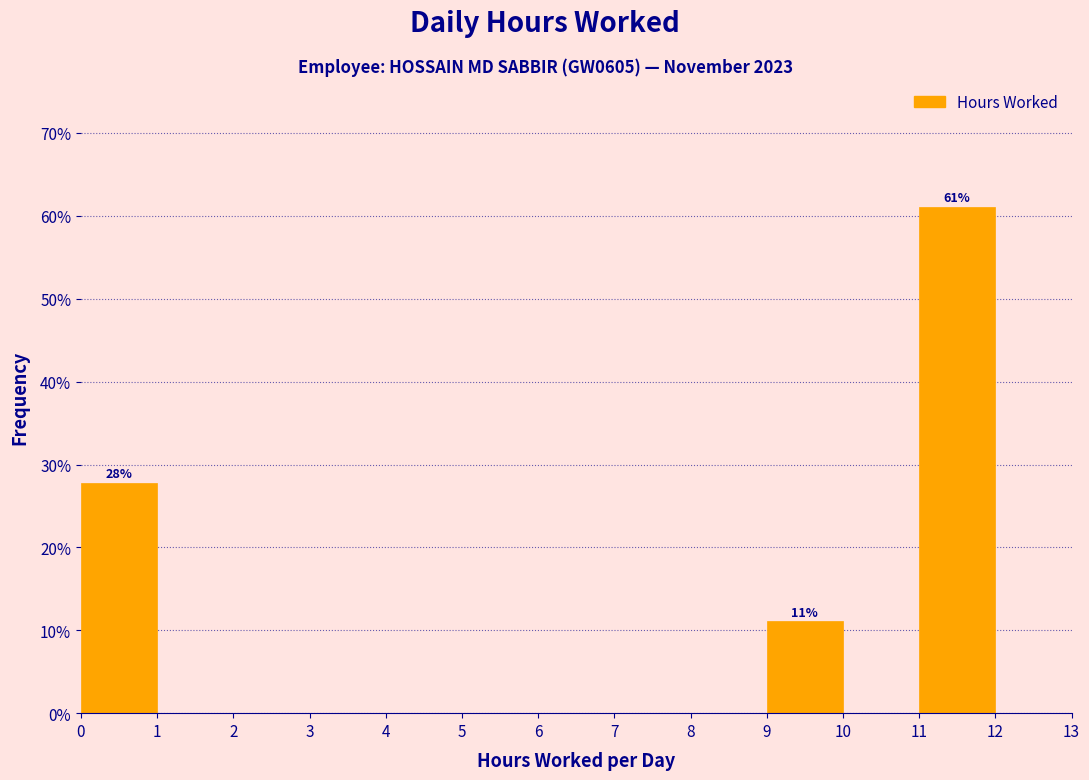

Which range on the x-axis has the tallest bar?

11 to 12